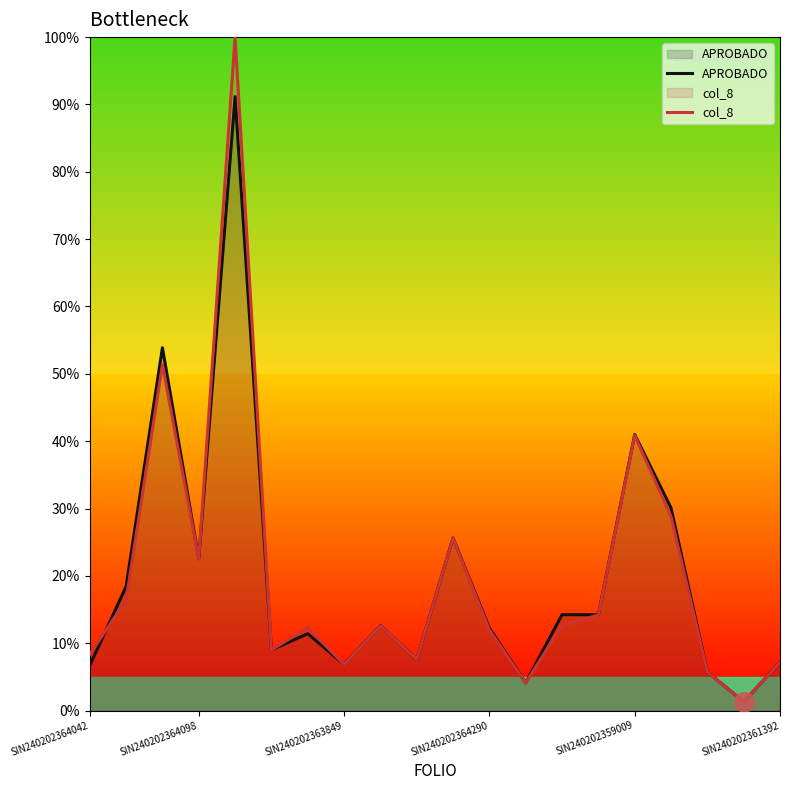

In col_8, how many points are lower than both neighbors (excluding endpoints)?

6